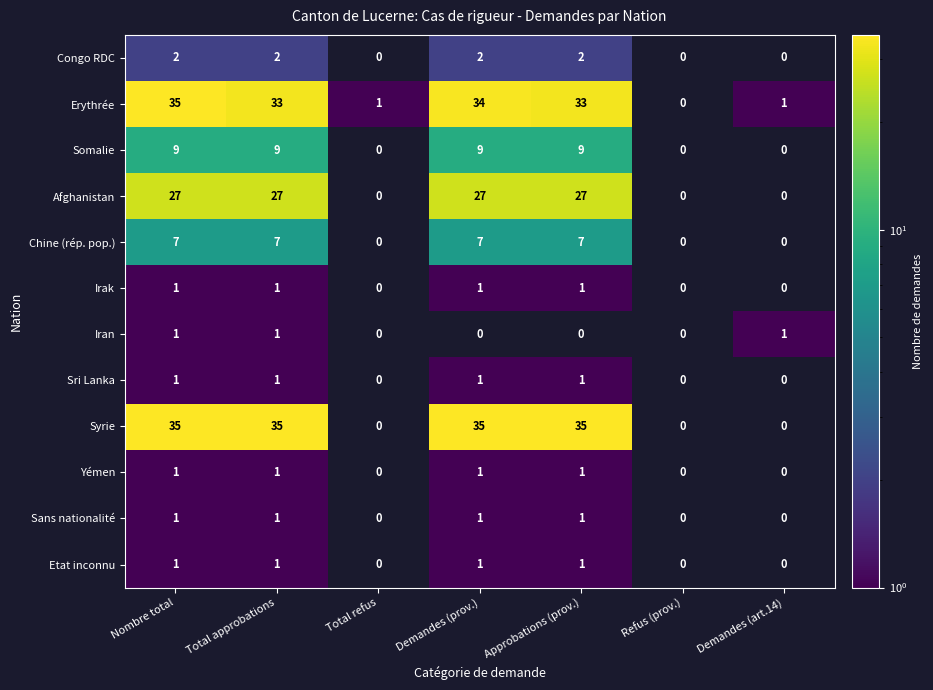

True or false: Sans nationalité has a value of 1 at Total approbations.

True